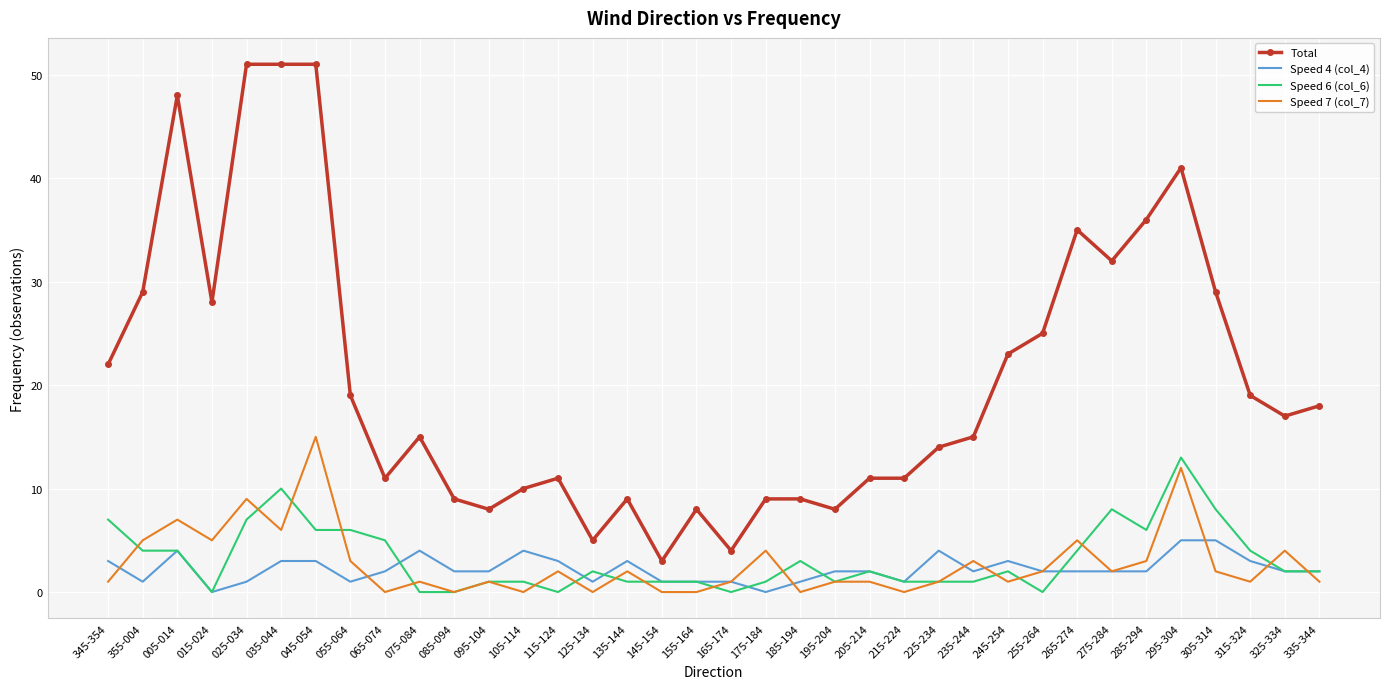

True or false: Speed 7 (col_7) and Total cross at least once.

False